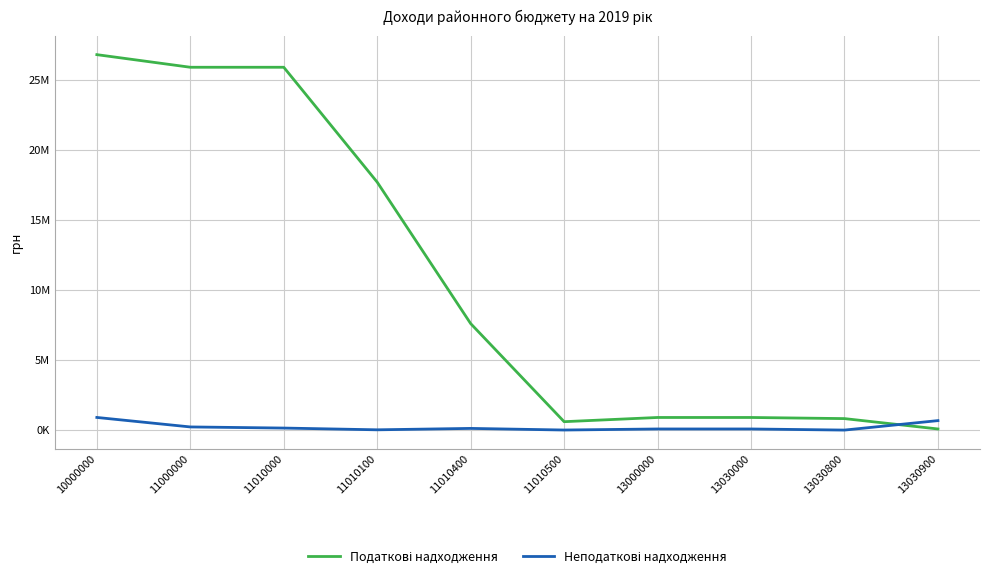

Does the chart display data point markers on the line(s)?

No